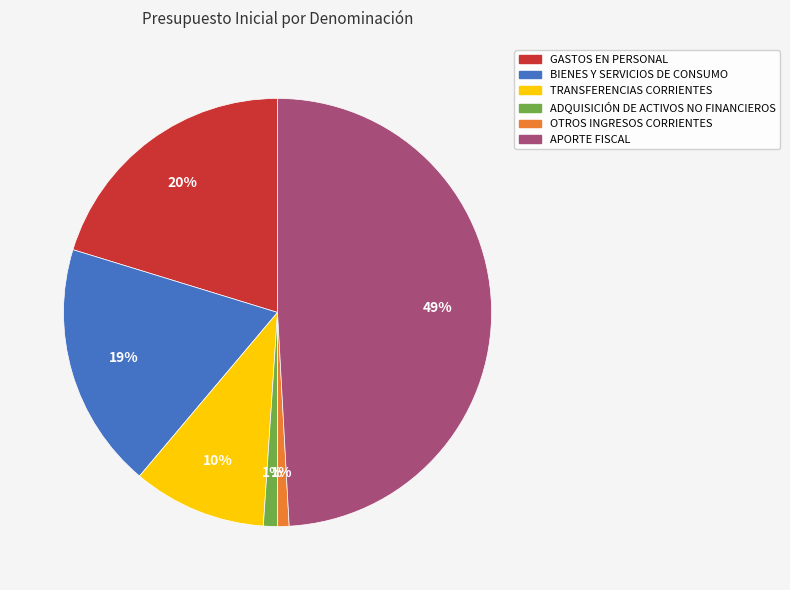

What is the largest slice in the pie chart?

APORTE FISCAL